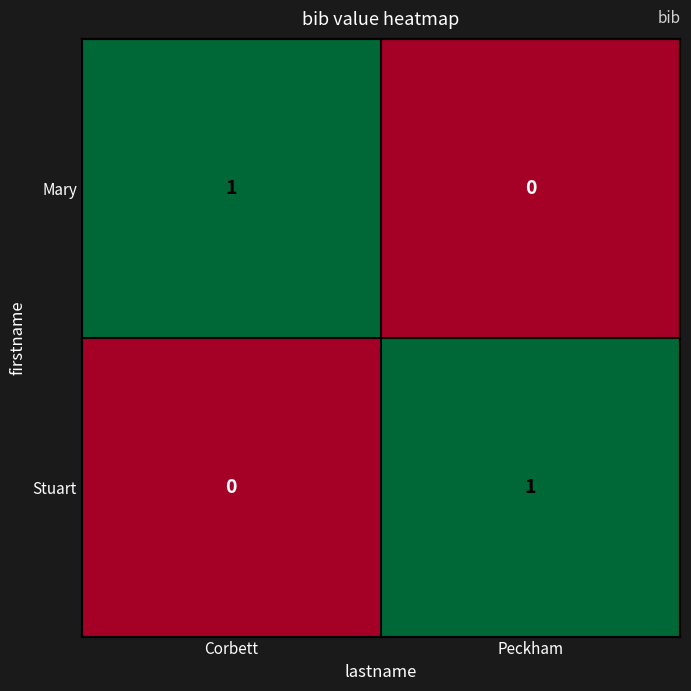

What is the total value across all series at Corbett?

1